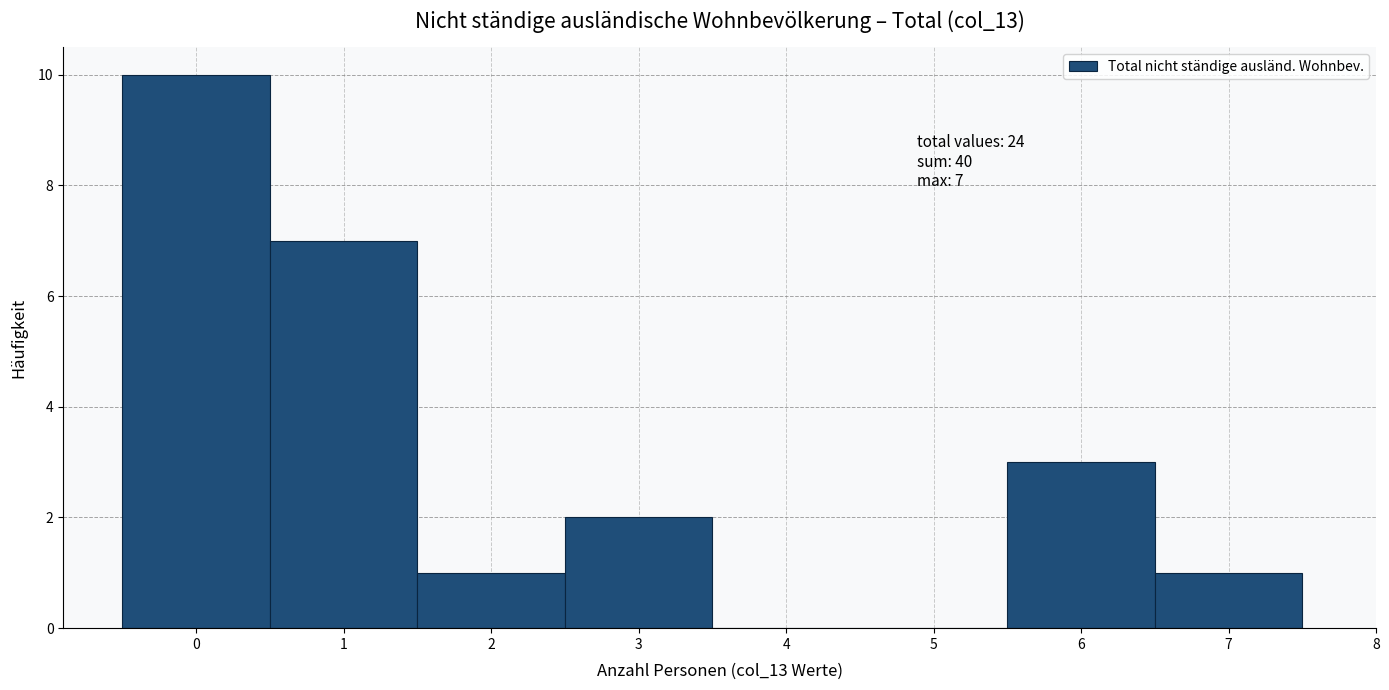

Over which range of the x-axis is the bar tallest?

-0.5 to 0.5